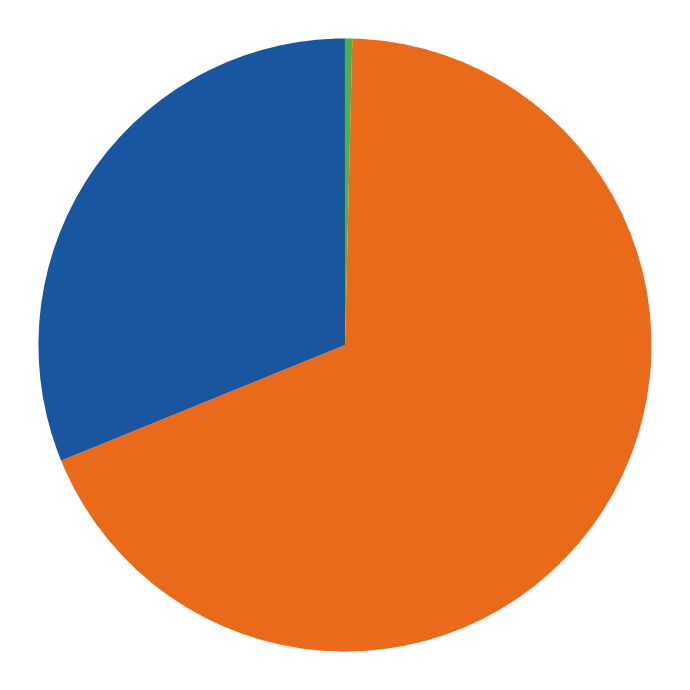

Is there any slice that represents more than half of the pie?

Yes